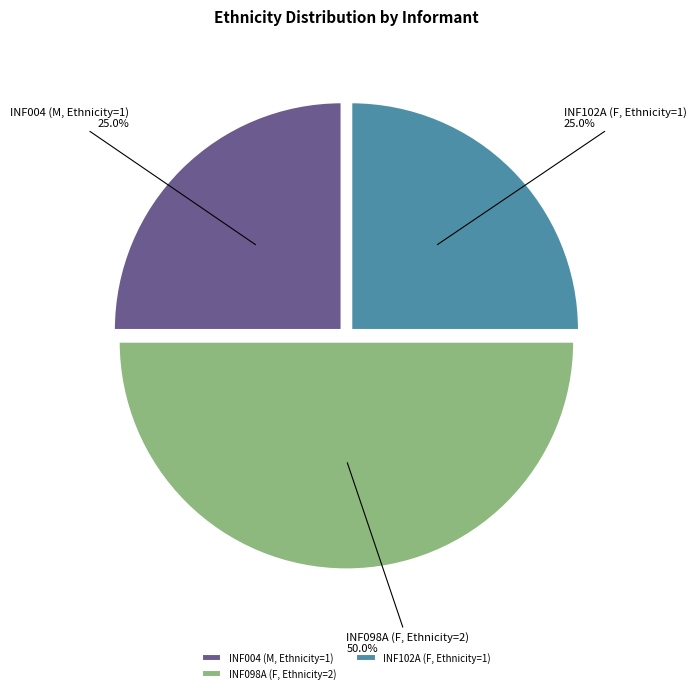

Is INF102A (F, Ethnicity=1) the majority of the pie?

No